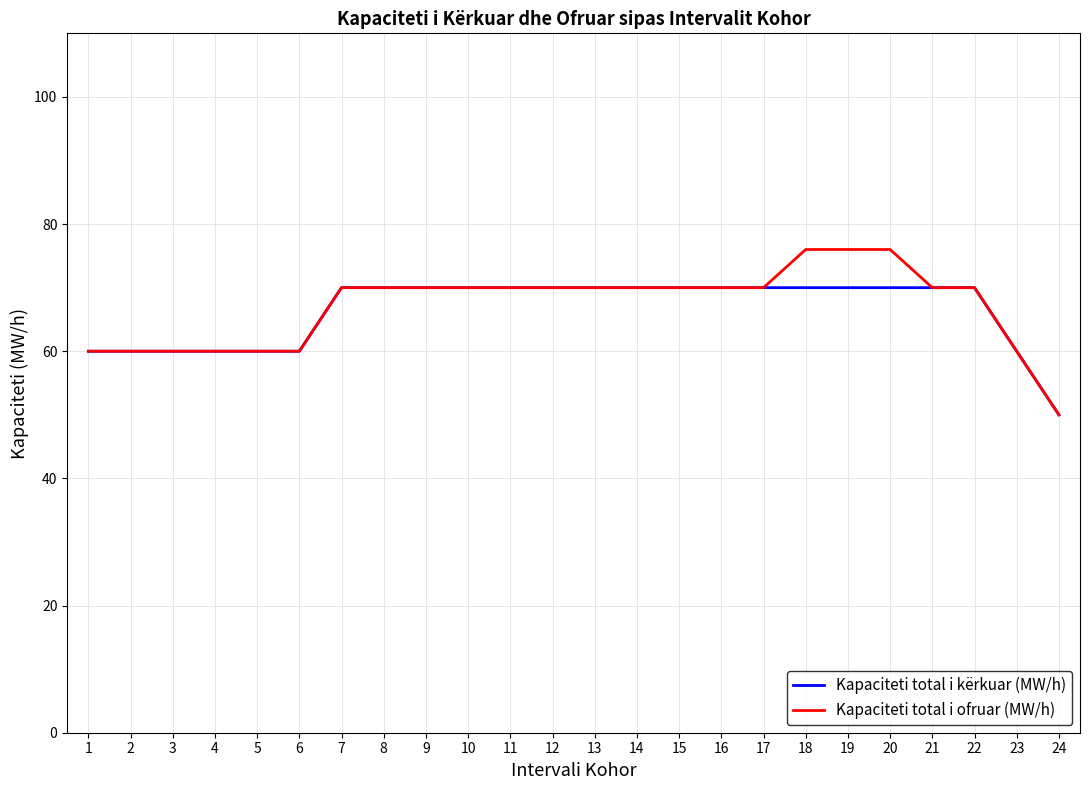

What is the total value across all series at 8?

140